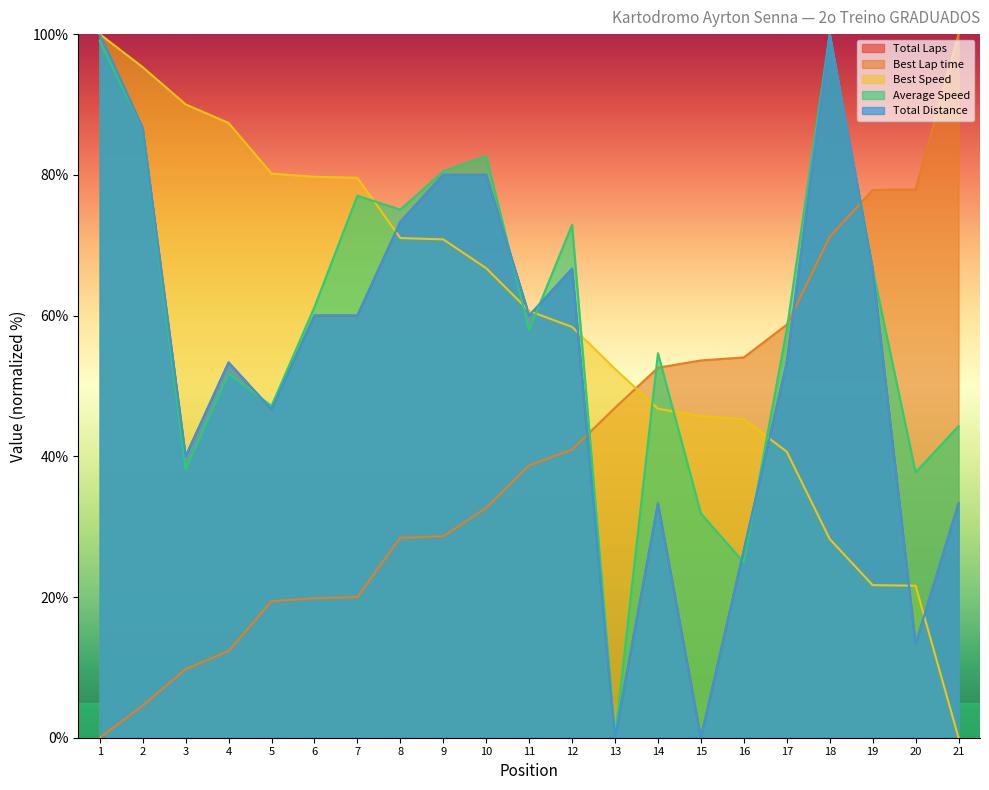

Which category has the lowest value across all series?

13